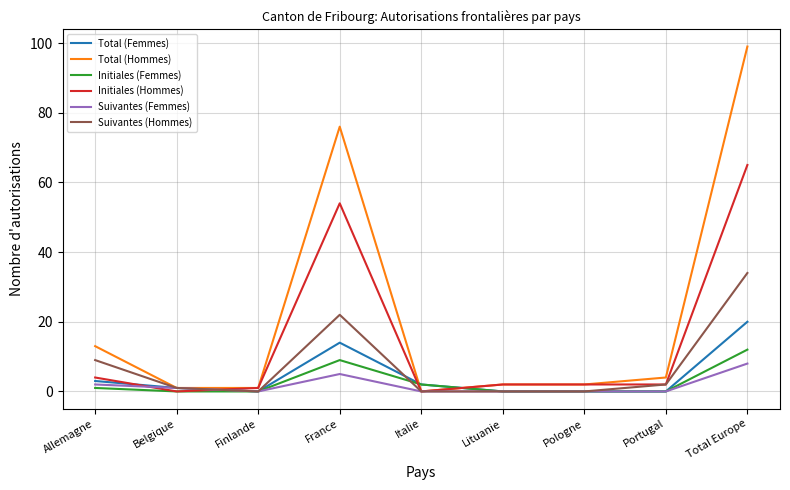

What are all the series names shown in the legend?

Total (Femmes), Total (Hommes), Initiales (Femmes), Initiales (Hommes), Suivantes (Femmes), Suivantes (Hommes)